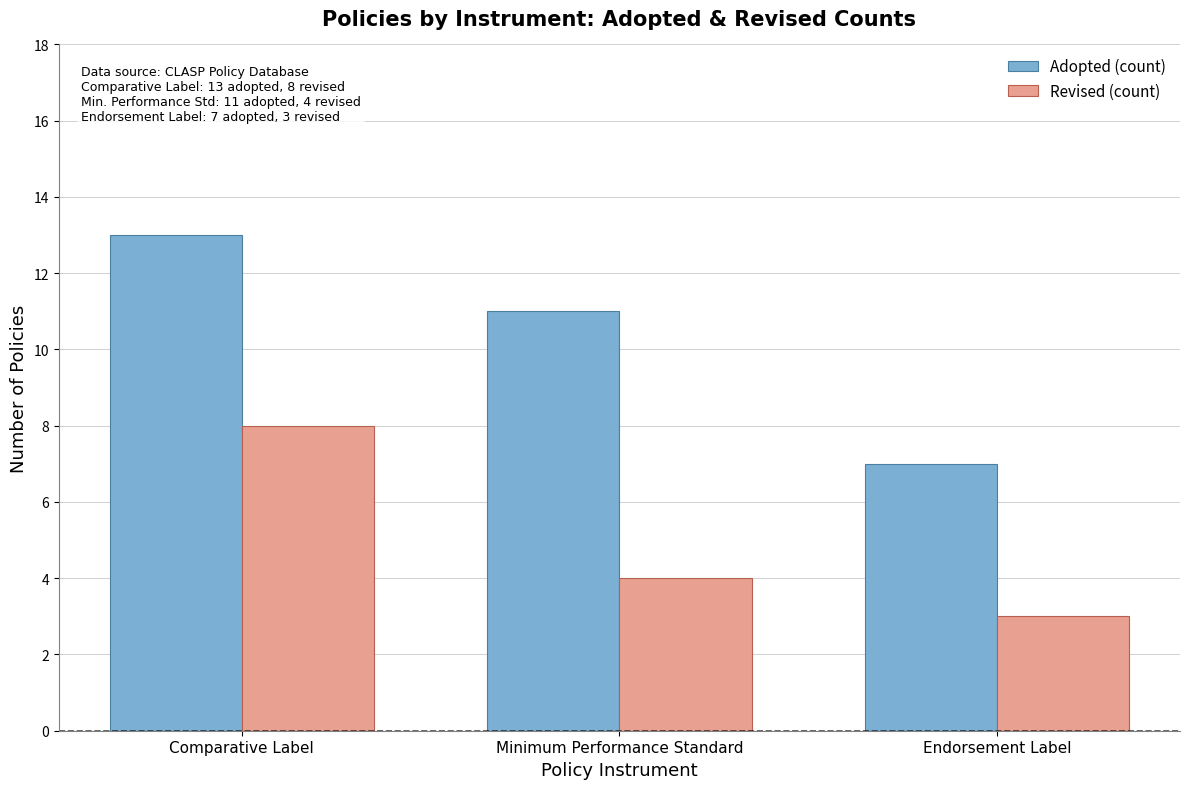

What is the average value of the Adopted (count) series?

10